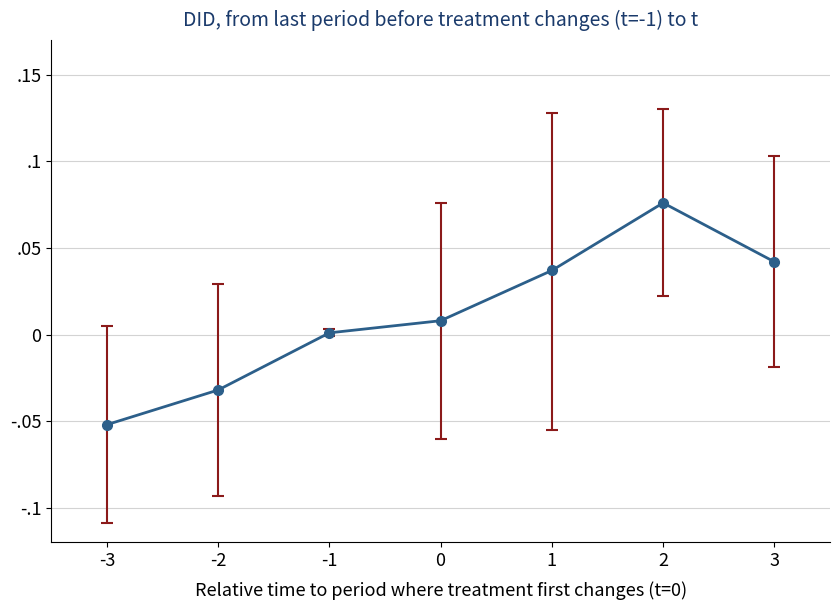

Reading left to right, transcribe all the data shown in this chart.

DID estimate: -3=-0.1	-2=-0.0	-1=0.0	0=0.0	1=0.0	2=0.1	3=0.0
ci_upper: -3=0.0	-2=0.0	-1=0.0	0=0.1	1=0.1	2=0.1	3=0.1
ci_lower: -3=-0.1	-2=-0.1	-1=-0.0	0=-0.1	1=-0.1	2=0.0	3=-0.0